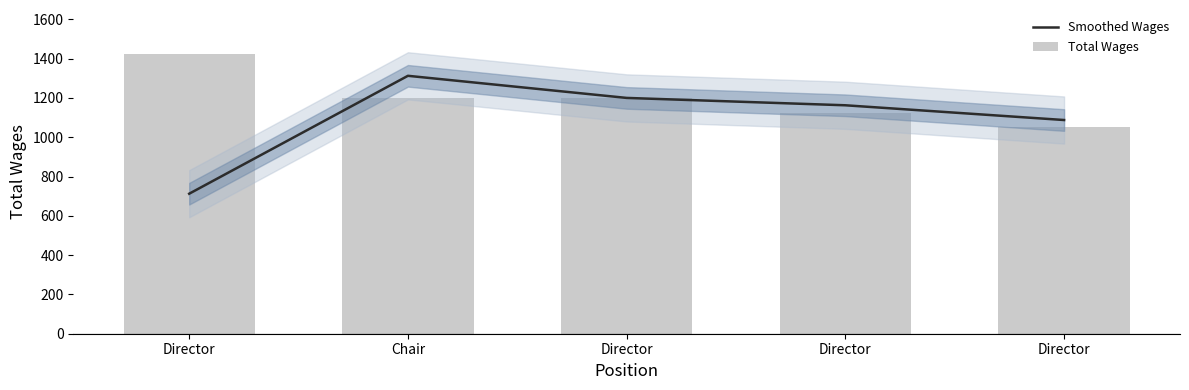

Reading left to right, extract all data points from this chart.

Smoothed Wages: Director=712.5	Chair=1312.5	Director=1200.0	Director=1162.5	Director=1087.5
Total Wages: Director=1425.0	Chair=1200.0	Director=1200.0	Director=1125.0	Director=1050.0